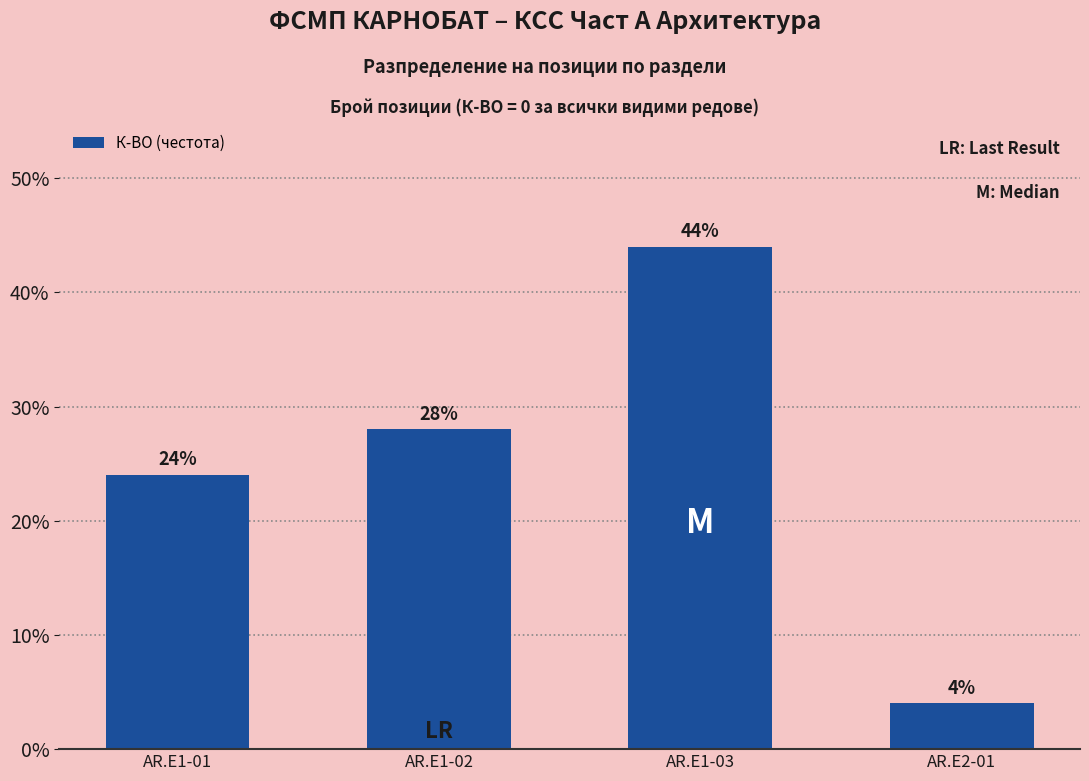

Does the chart contain any negative values?

No